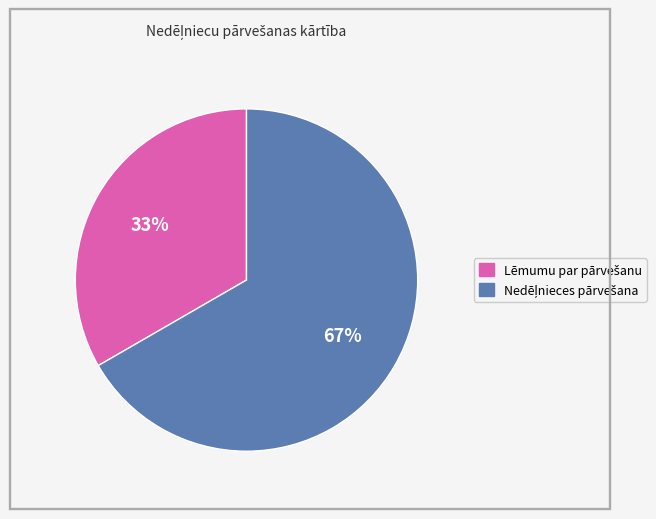

To the nearest percent, what is the average slice percentage?

50%